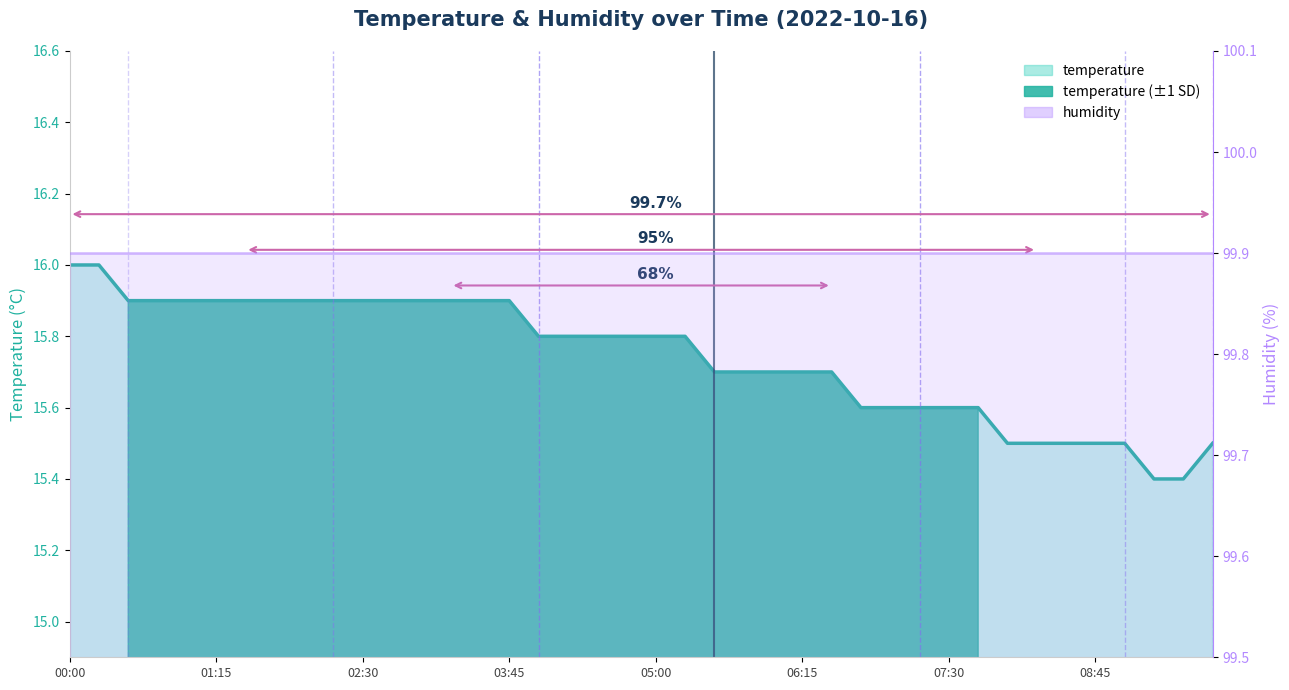

The value at 05:45 is 15.7. True or false?

True